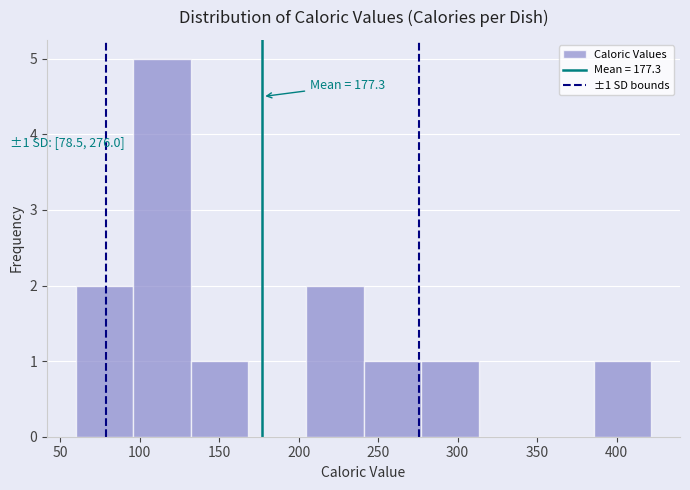

Which range on the x-axis has the tallest bar?

95 to 130